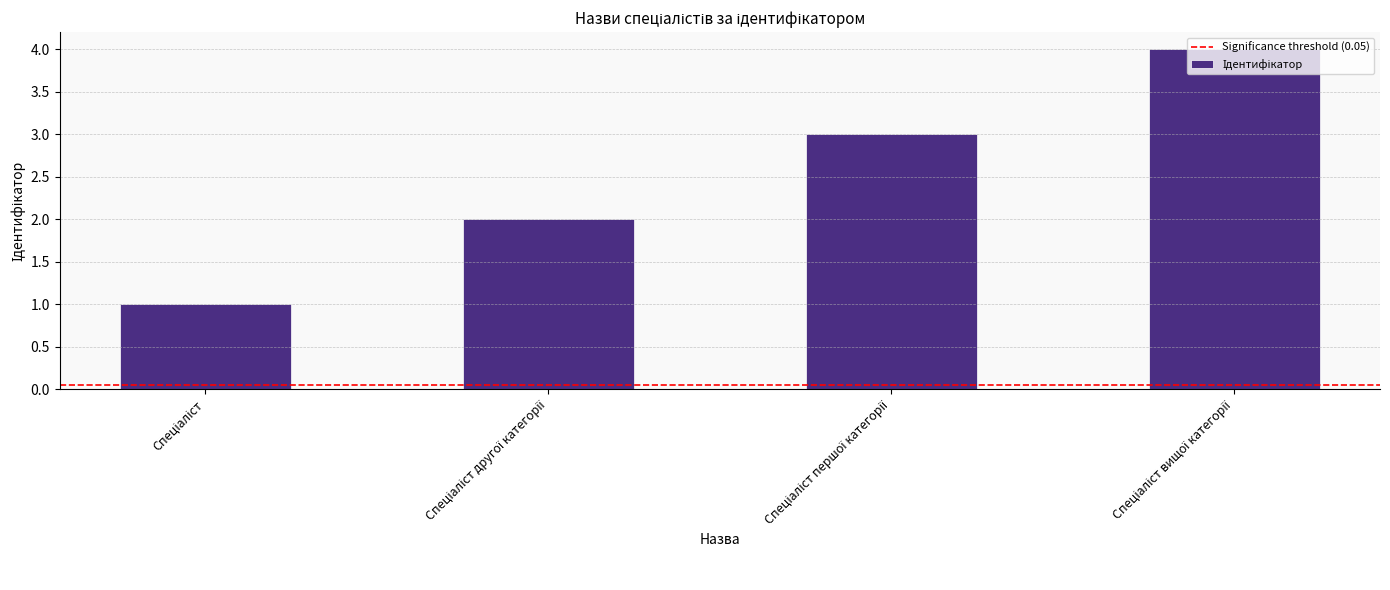

What is the sum of all values?

10